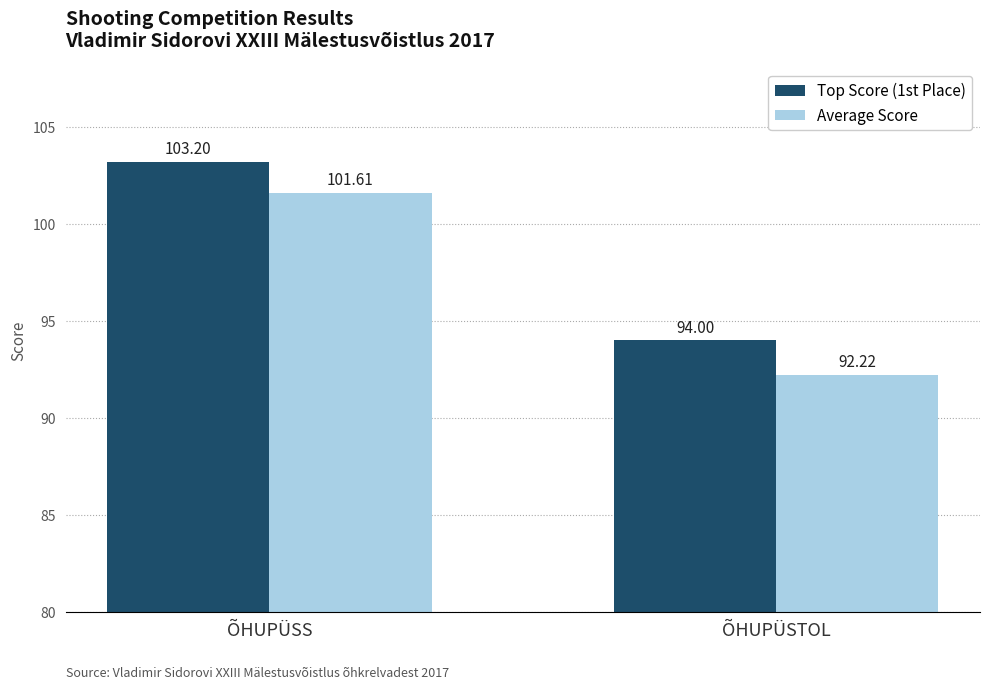

What is the approximate value of Average Score at ÕHUPÜSTOL?

92.2